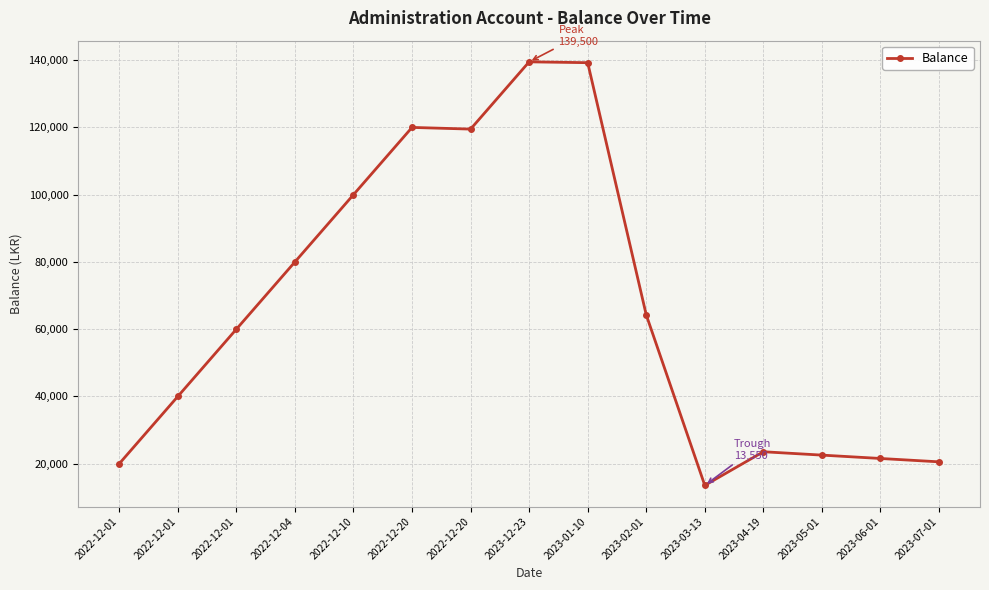

Rank the categories by value from lowest to highest.

2023-03-13, 2022-12-01, 2023-07-01, 2023-06-01, 2023-05-01, 2023-04-19, 2022-12-01, 2022-12-01, 2023-02-01, 2022-12-04, 2022-12-10, 2022-12-20, 2022-12-20, 2023-01-10, 2023-12-23